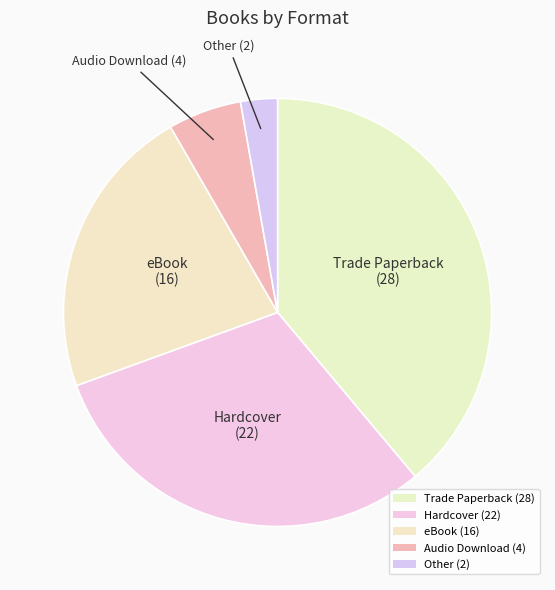

Which slice is the largest?

Trade Paperback